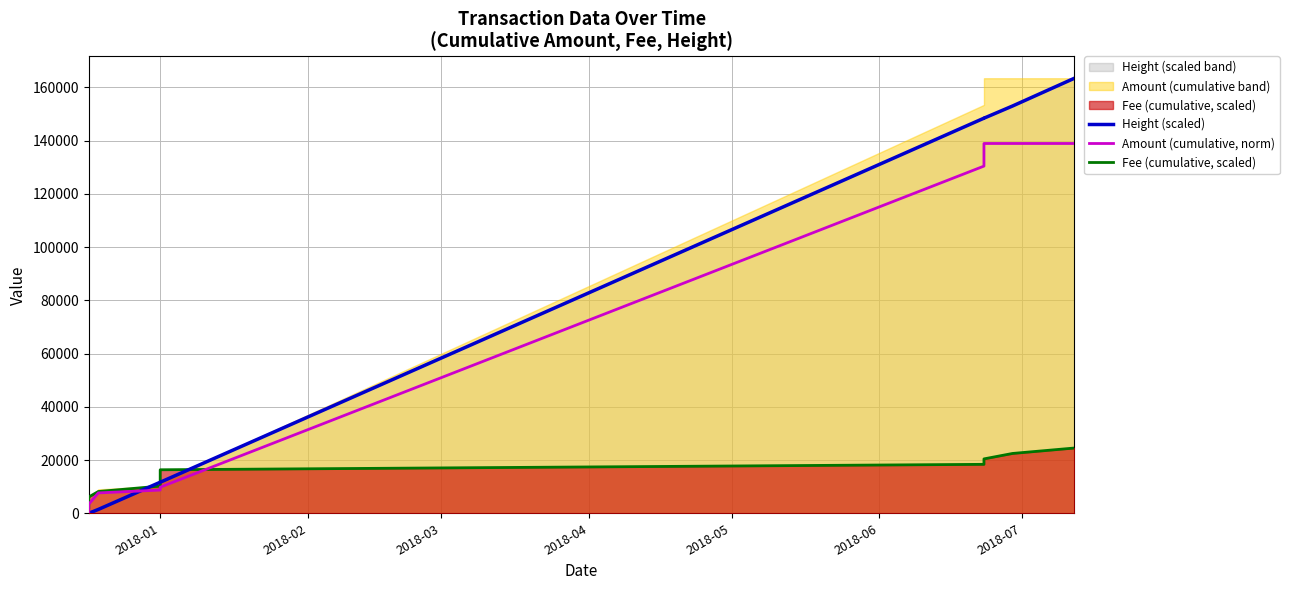

Rank the series by their maximum value, from lowest to highest.

Fee (cumulative, scaled), Amount (cumulative, norm), Height (scaled)